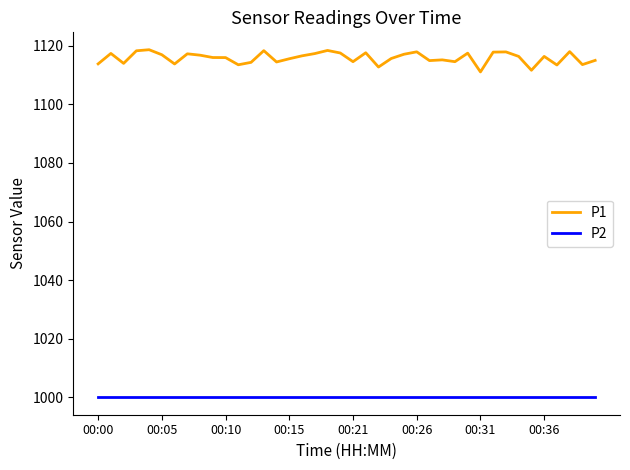

What is the difference between the second highest and minimum values in the P1 series?

7.3